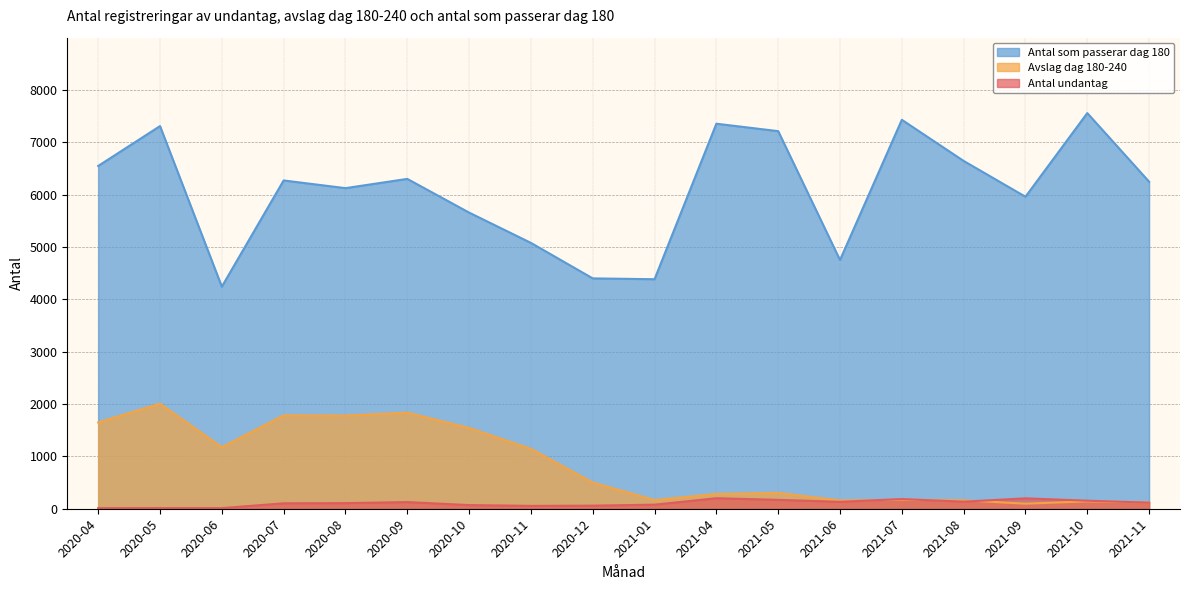

Which label corresponds to the largest value in the chart?

2021-10